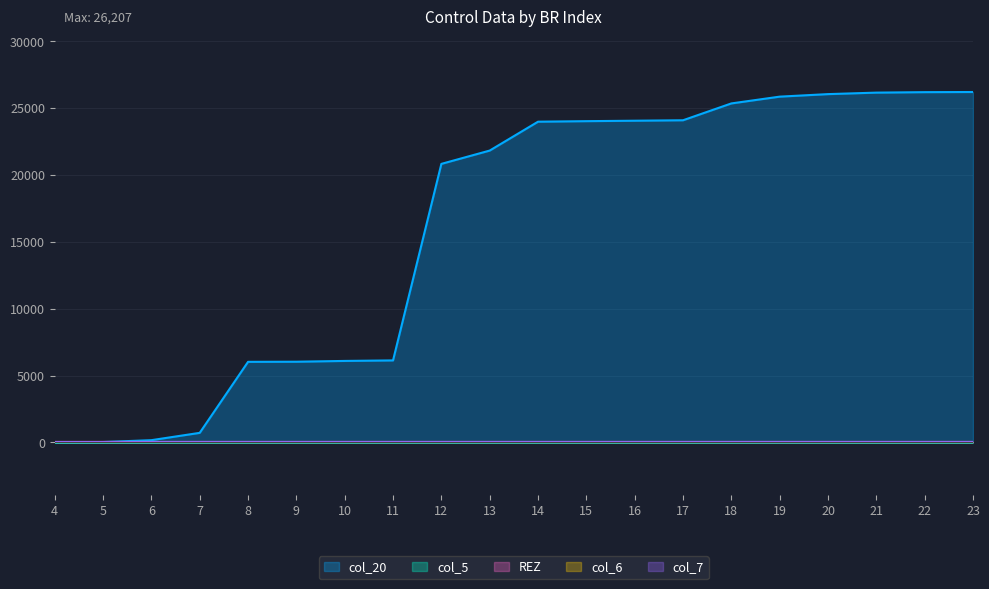

True or false: REZ has more than 2 points higher than both neighbors.

False